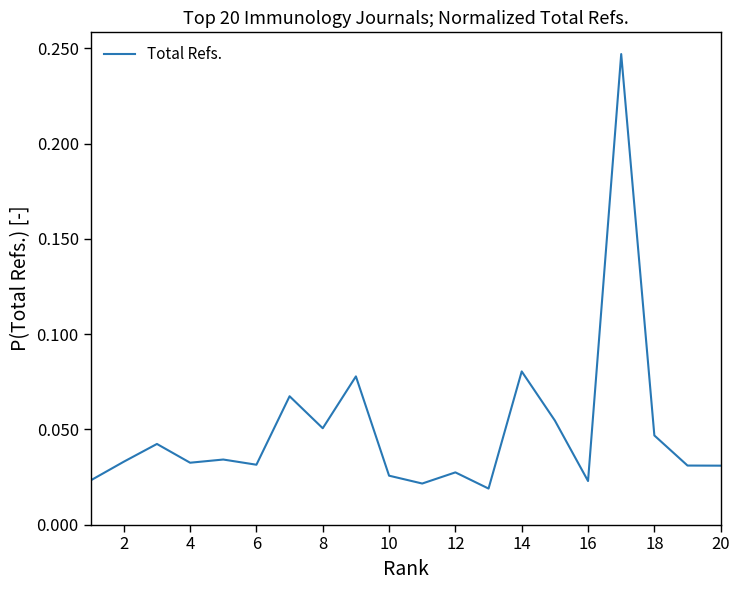

What is the difference between the maximum and second lowest values?

0.2